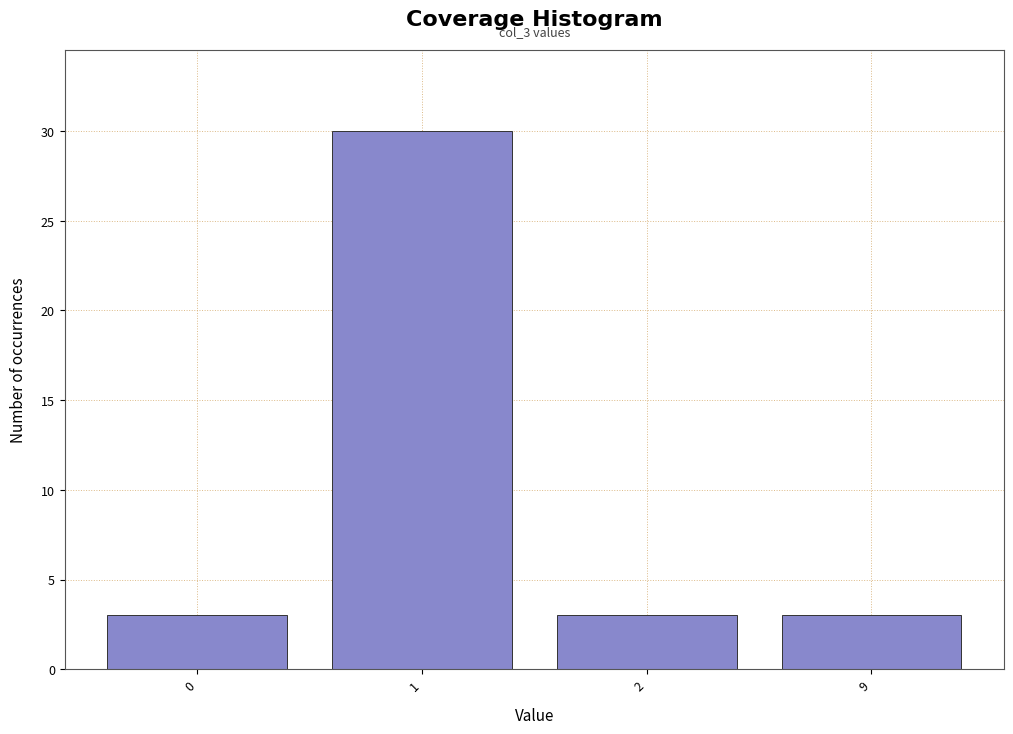

Reading right to left, list all the values displayed in this chart.

3	3	30	3